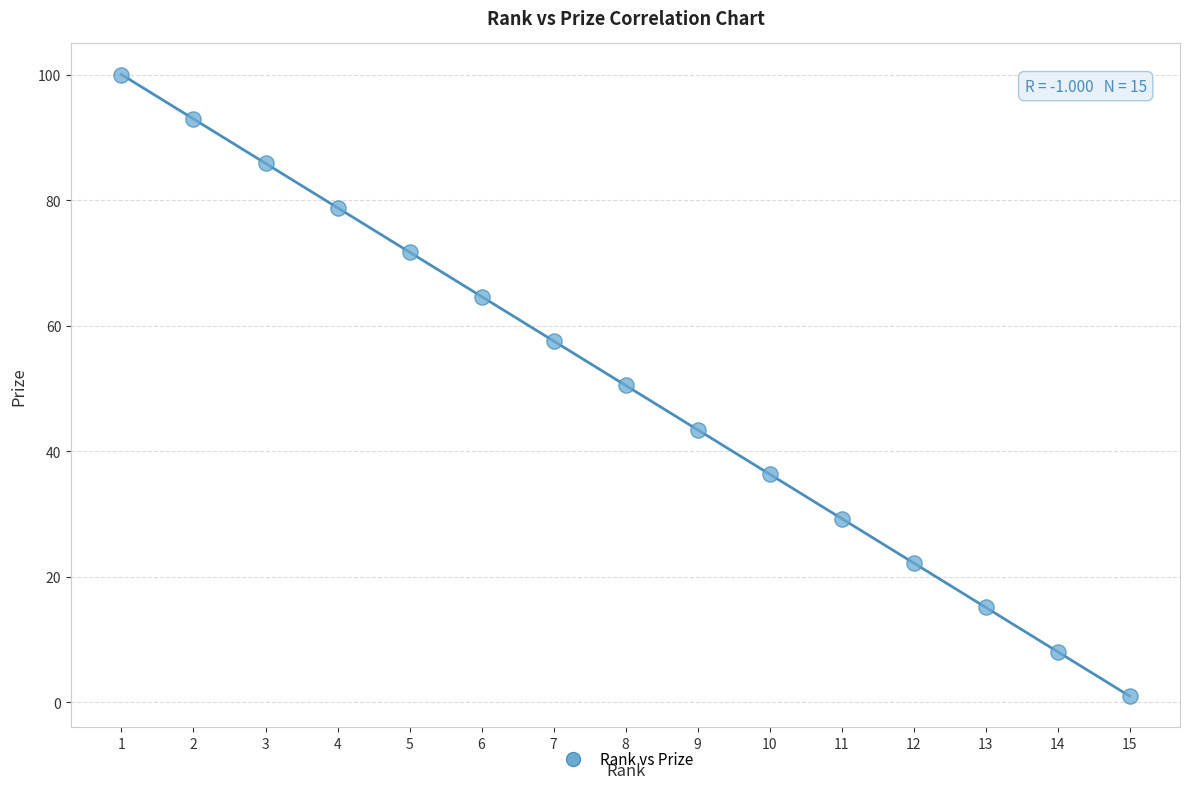

What is the range of X values (max minus min)?

14.0